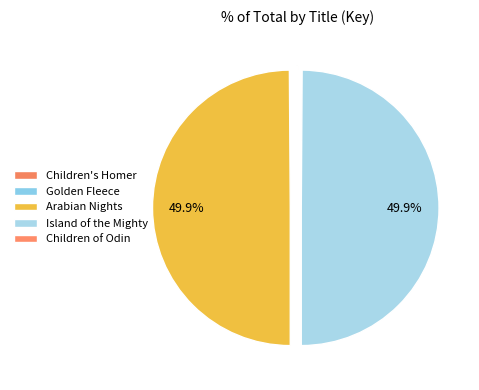

To the nearest percent, what percentage of the pie is Arabian Nights?

50%